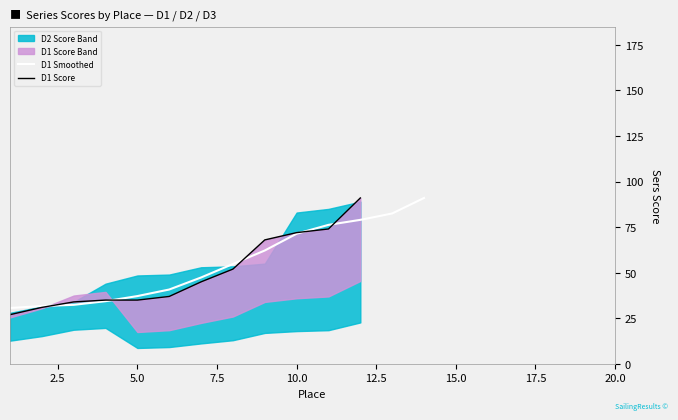

Does the chart have visible grid lines?

No